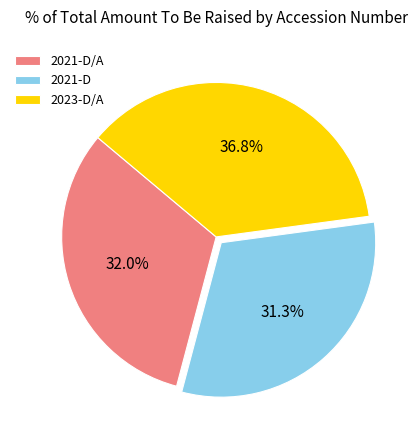

Is the sum of 2021-D/A and 2021-D greater than half?

Yes